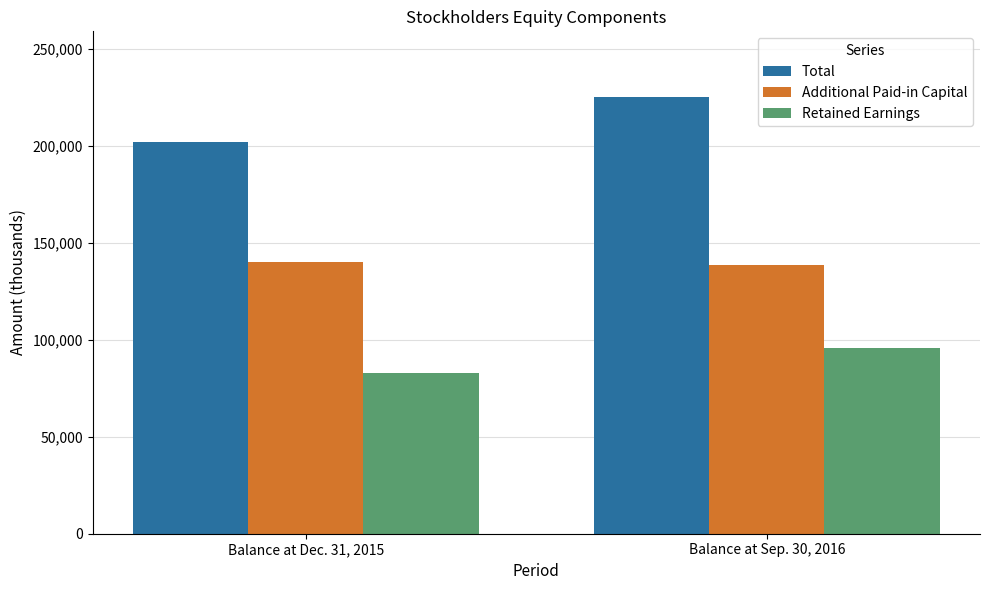

Reading left to right, transcribe all the data shown in this chart.

Total: Balance at Dec. 31, 2015=202160	Balance at Sep. 30, 2016=225400
Additional Paid-in Capital: Balance at Dec. 31, 2015=139968	Balance at Sep. 30, 2016=138823
Retained Earnings: Balance at Dec. 31, 2015=82950	Balance at Sep. 30, 2016=96050